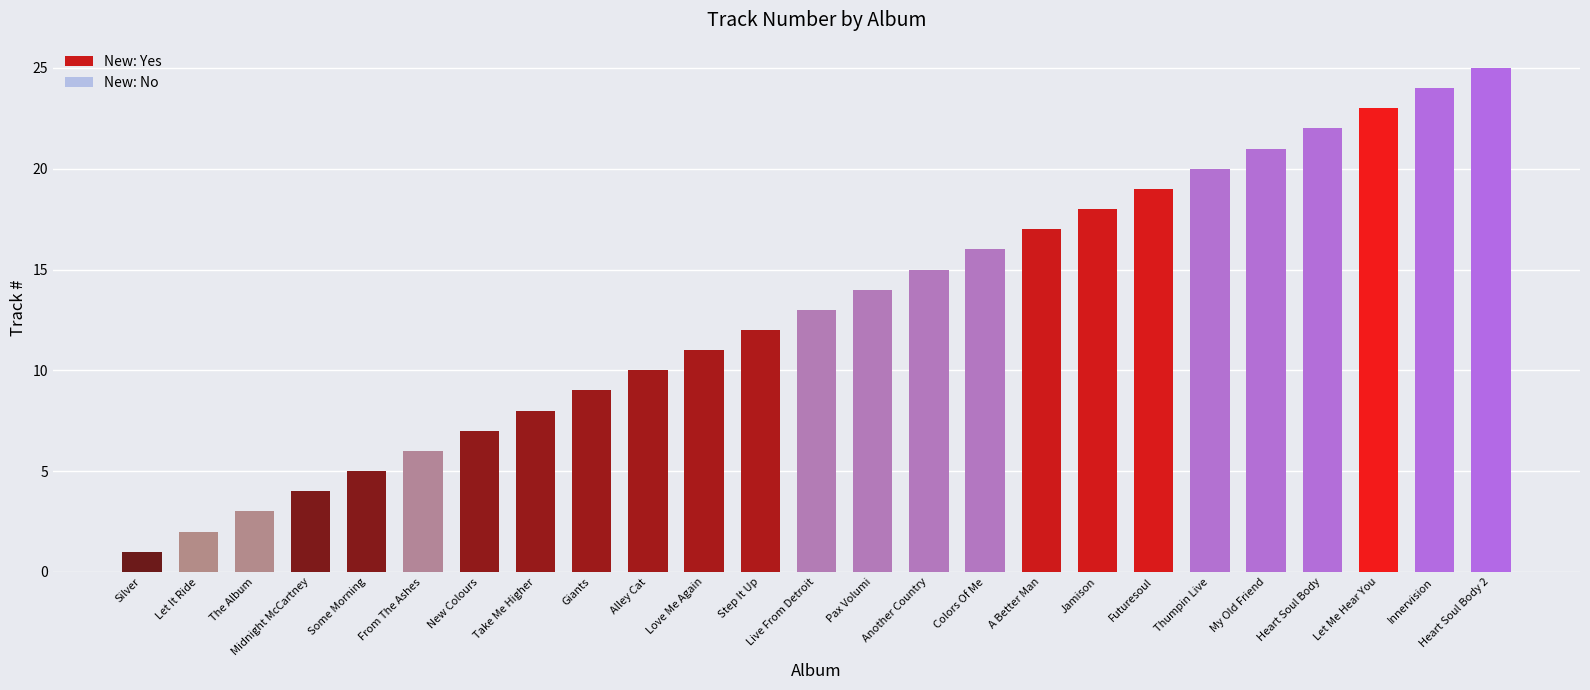

Approximately how many times larger is the value at New Colours compared to Let Me Hear You?

0.3